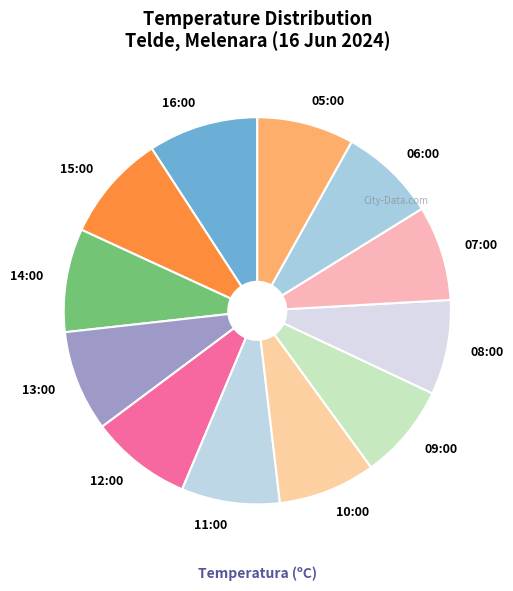

Is it true that 16:00 is 9% of the pie?

True